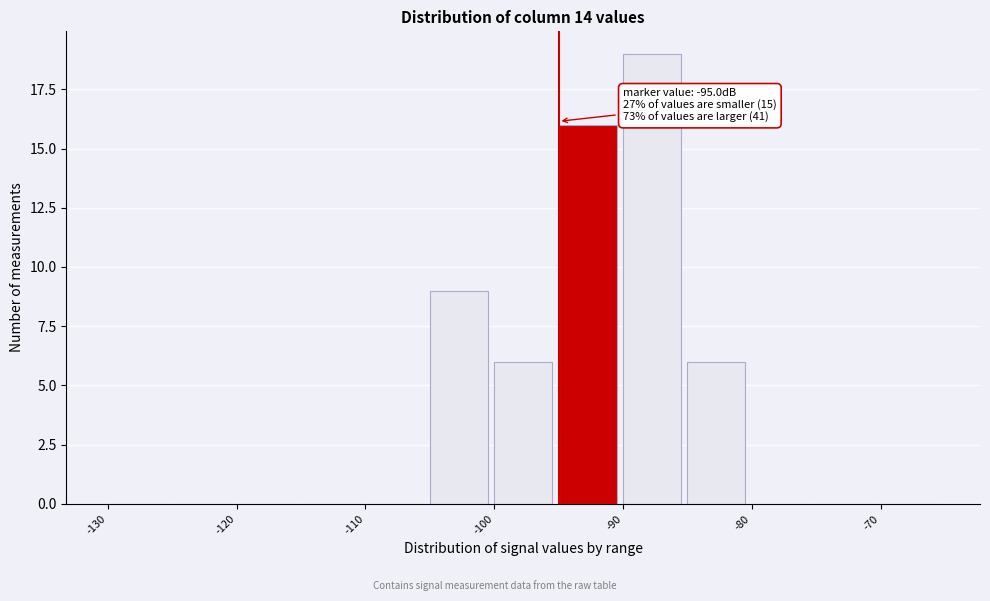

Over which range of the x-axis is the bar tallest?

-90 to -85